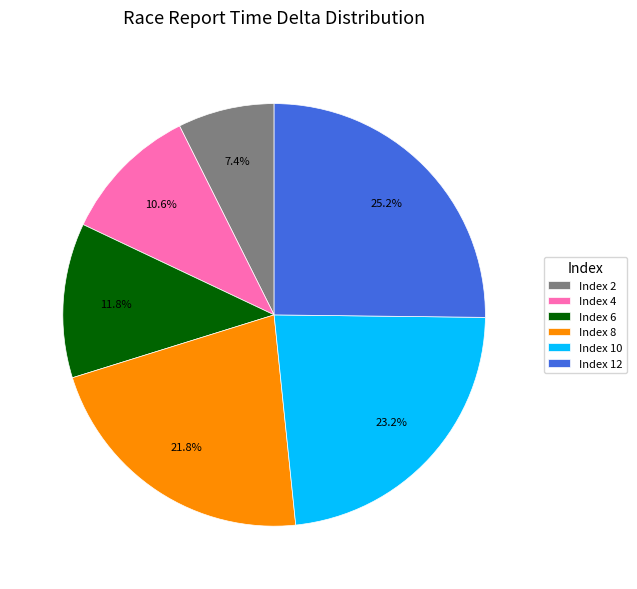

Combined, do Index 4 and Index 6 account for over 50%?

No